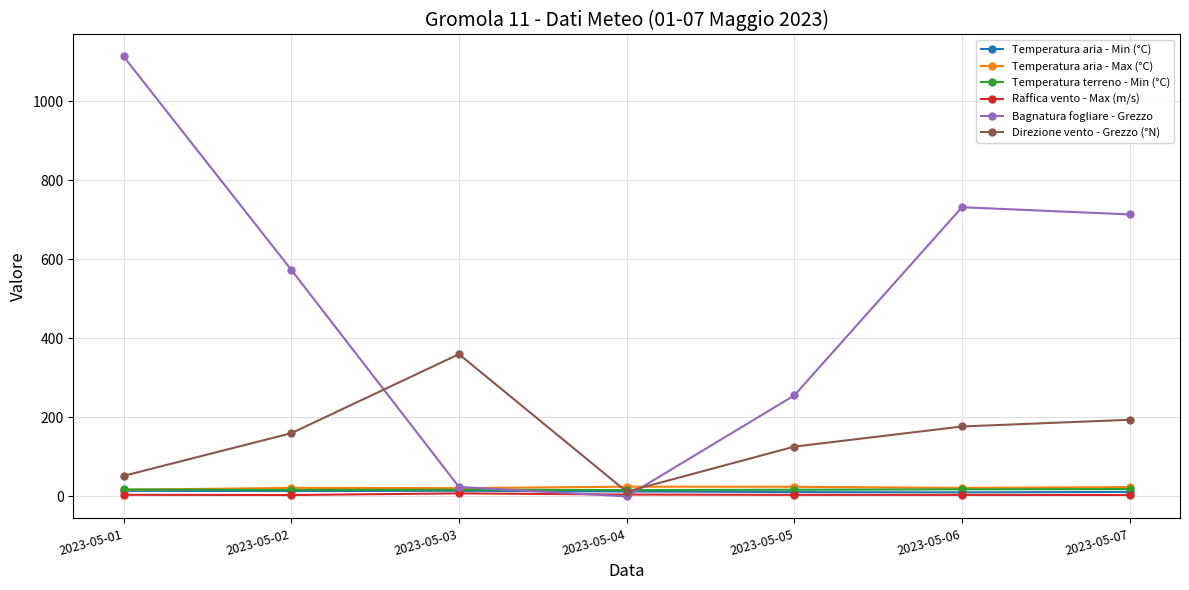

Which series ends up on top after the final intersection of Bagnatura fogliare - Grezzo and Temperatura aria - Min (°C)?

Bagnatura fogliare - Grezzo